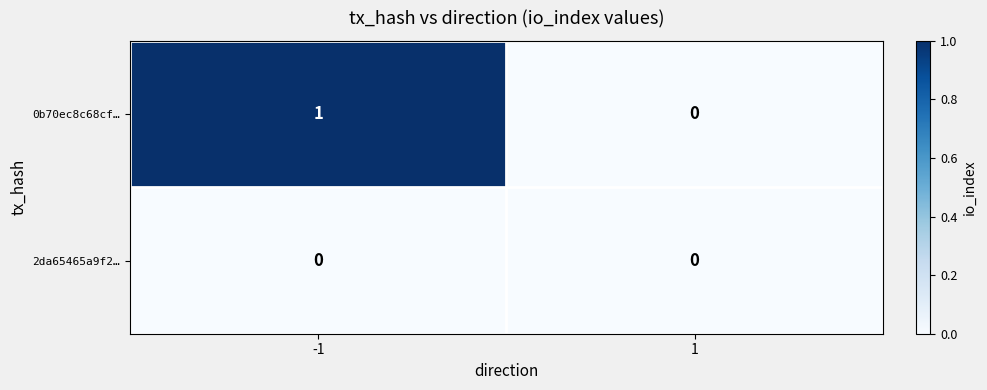

Which series has the largest total across all categories?

0b70ec8c68cf…